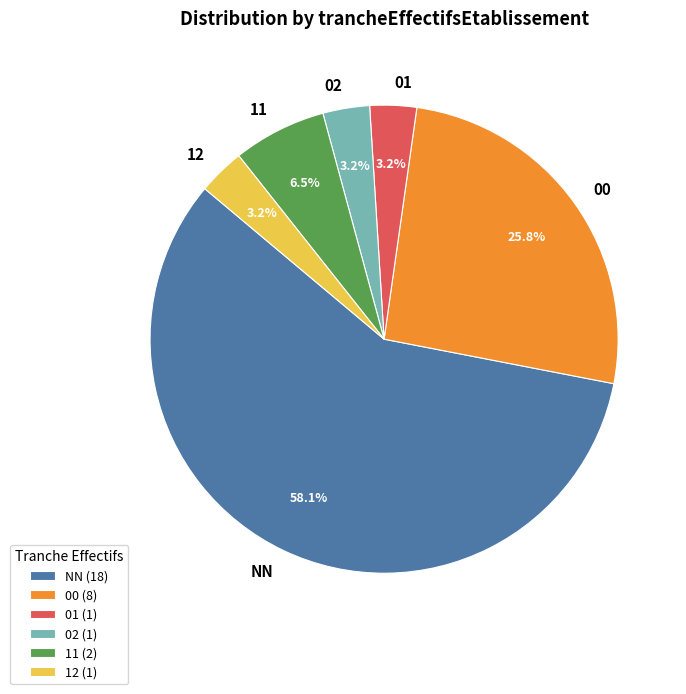

To the nearest percent, what is the difference between the NN and 02 slice percentages?

55%